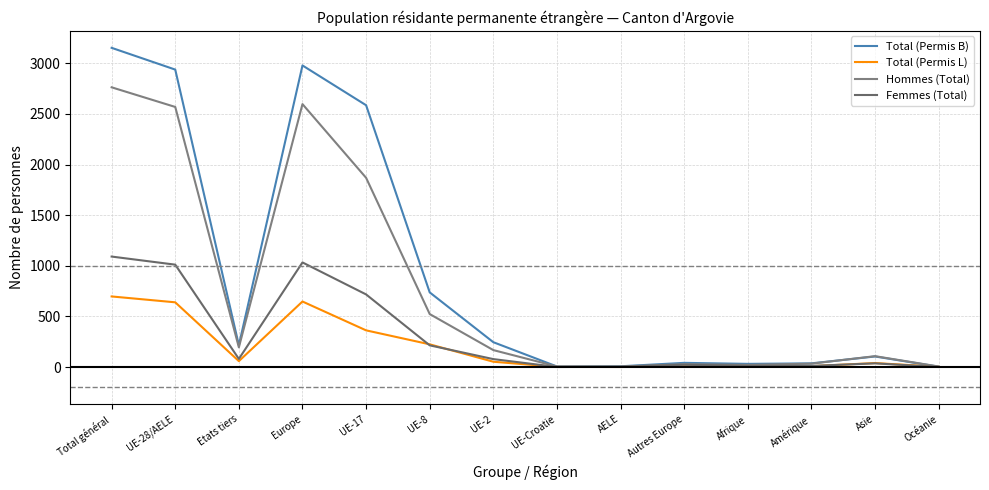

Which label corresponds to the largest value in the chart?

Total général